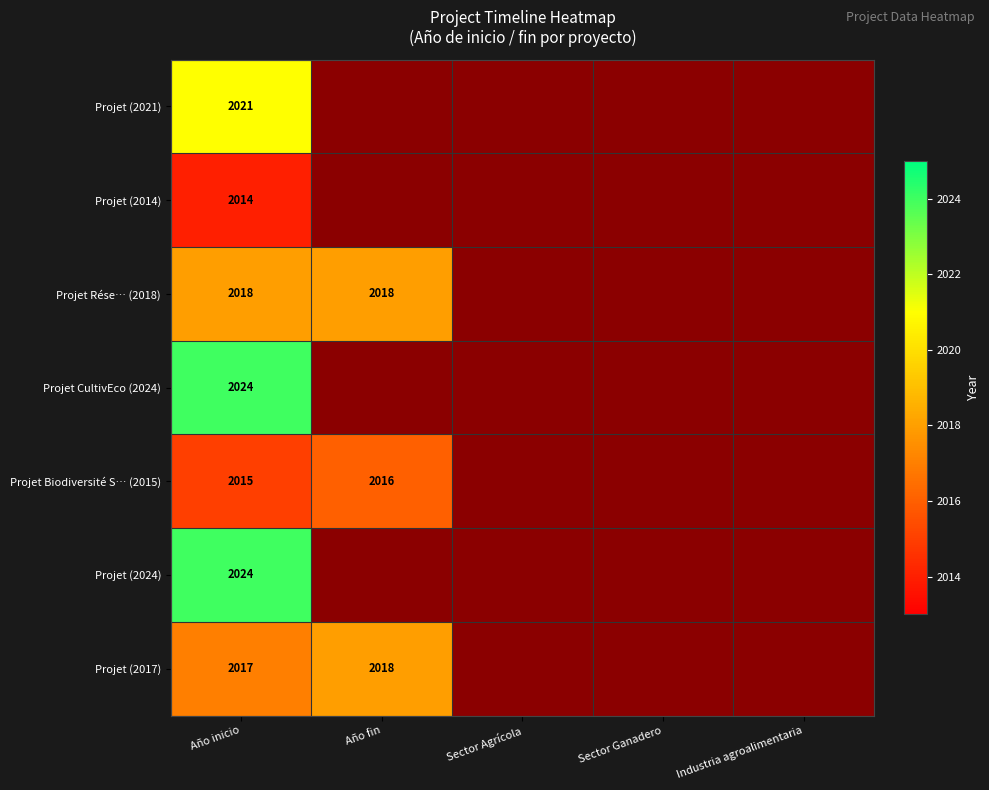

What is the greatest value displayed?

2024.0